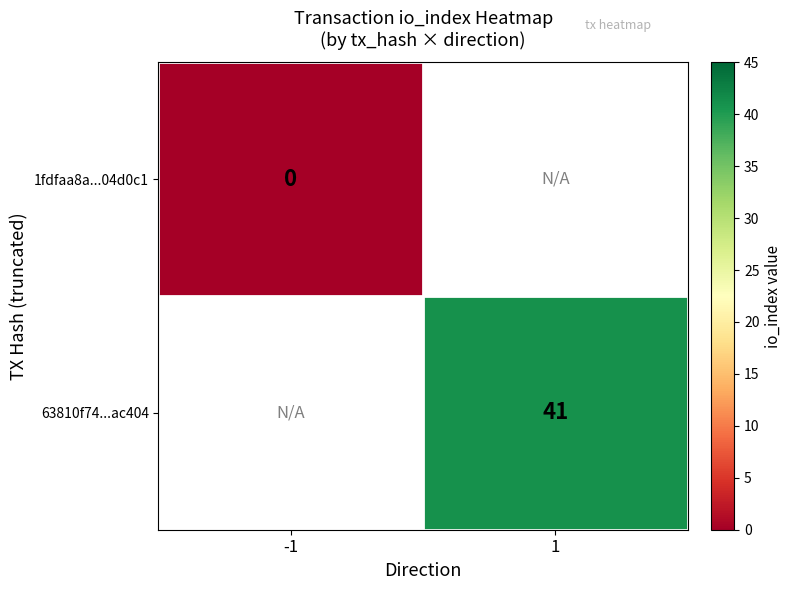

Is the value of 63810f74...ac404 at 1 greater than the value of 1fdfaa8a...04d0c1 at -1?

Yes